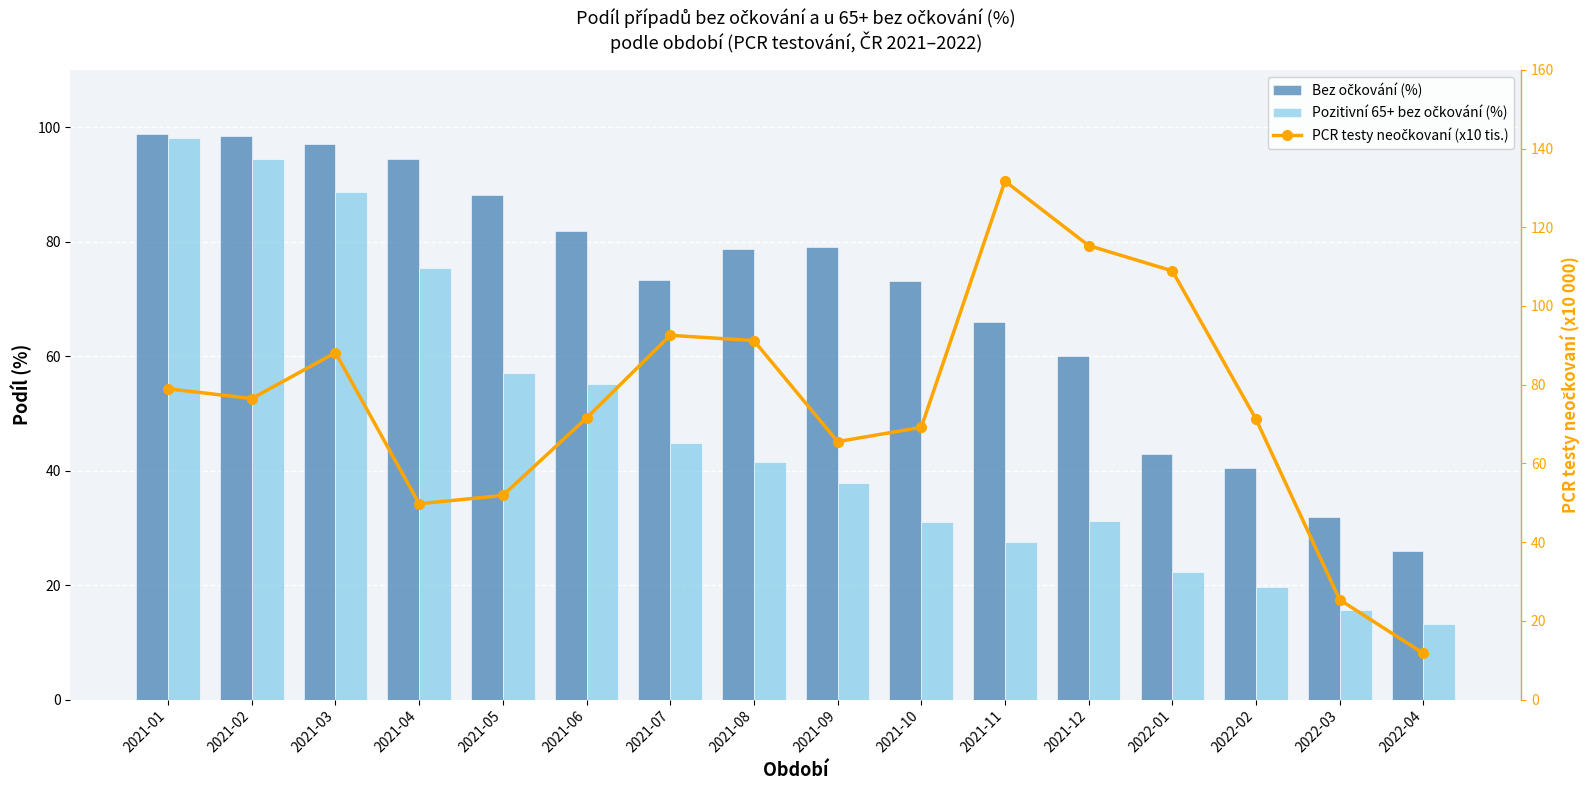

Reading left to right, what are all the values shown in this chart?

Bez očkování (%): 98.7	98.4	97.0	94.3	88.1	81.9	73.4	78.8	79.1	73.1	66.0	60.1	42.9	40.4	31.9	26.0
Pozitivní 65+ bez očkování (%): 98.0	94.4	88.6	75.3	57.0	55.2	44.8	41.5	37.8	31.0	27.5	31.3	22.3	19.6	15.7	13.2
PCR testy neočkovaní (x10 tis.): 79.0	76.5	88.1	49.7	51.9	71.5	92.6	91.2	65.5	69.2	131.7	115.3	108.9	71.2	25.4	11.7